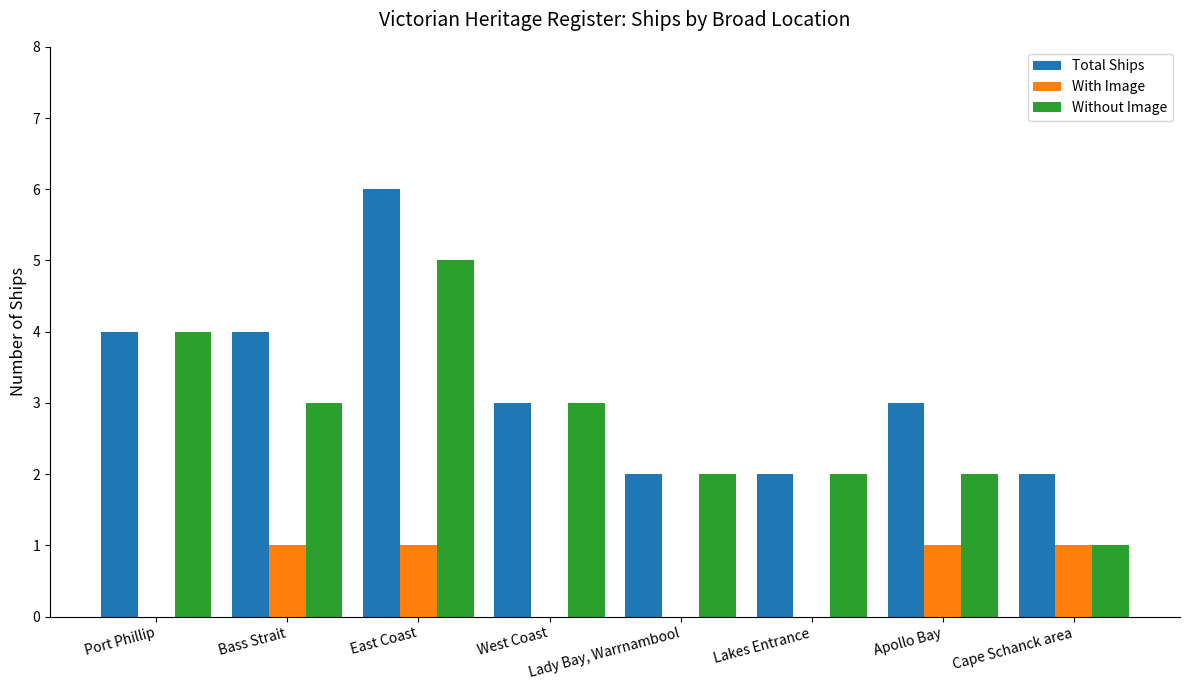

The Total Ships series shows 6 at Port Phillip. True or false?

False